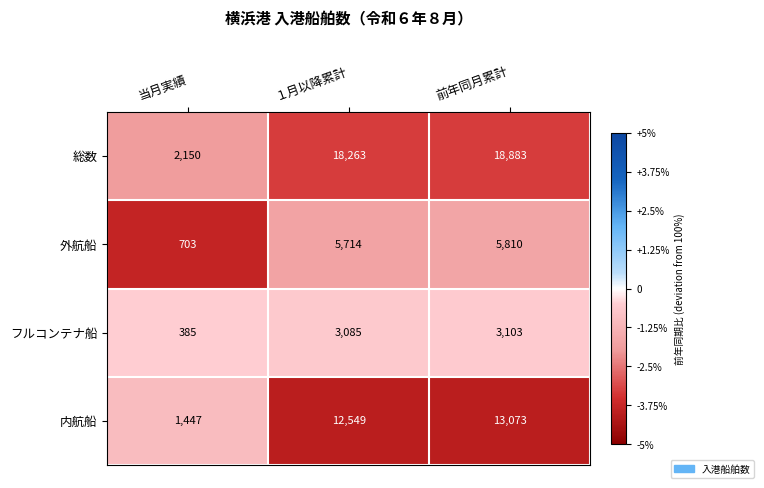

Reading right to left, list all the values displayed in this chart.

総数: 18883	18263	2150
外航船: 5810	5714	703
フルコンテナ船: 3103	3085	385
内航船: 13073	12549	1447